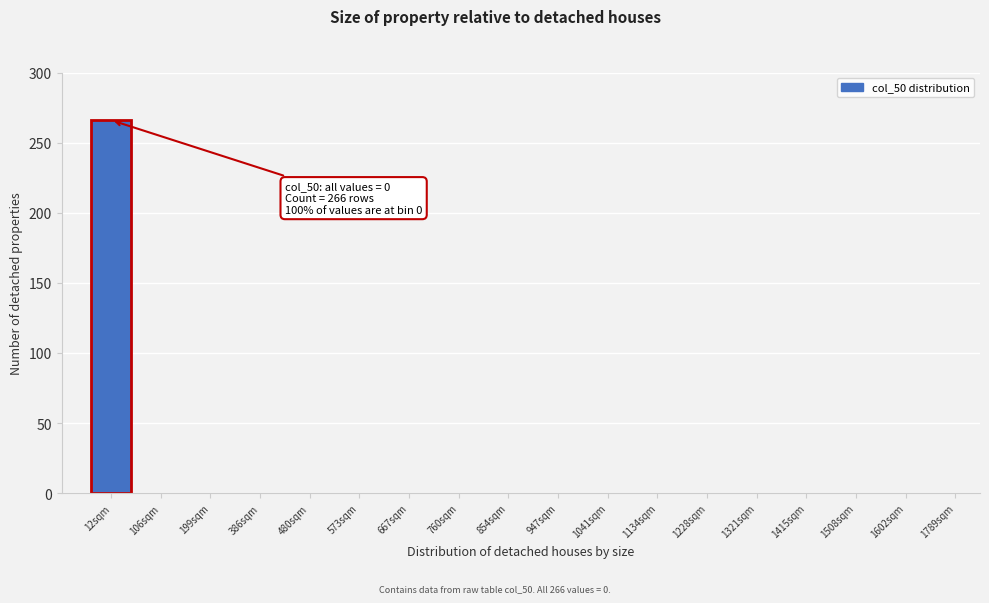

Reading left to right, transcribe all the data shown in this chart.

12sqm=266	106sqm=0	199sqm=0	386sqm=0	480sqm=0	573sqm=0	667sqm=0	760sqm=0	854sqm=0	947sqm=0	1041sqm=0	1134sqm=0	1228sqm=0	1321sqm=0	1415sqm=0	1508sqm=0	1602sqm=0	1789sqm=0